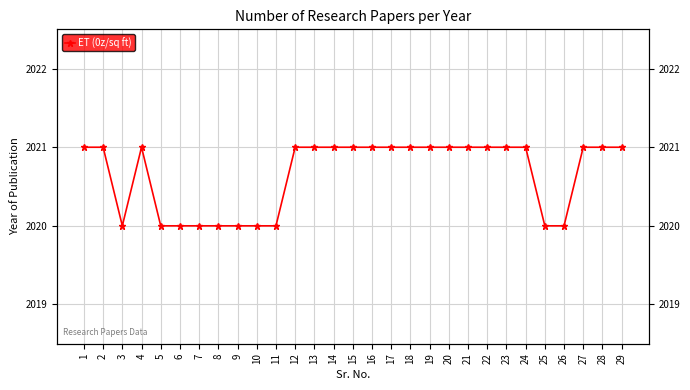

Is it true that the value at 6 is 2020?

True